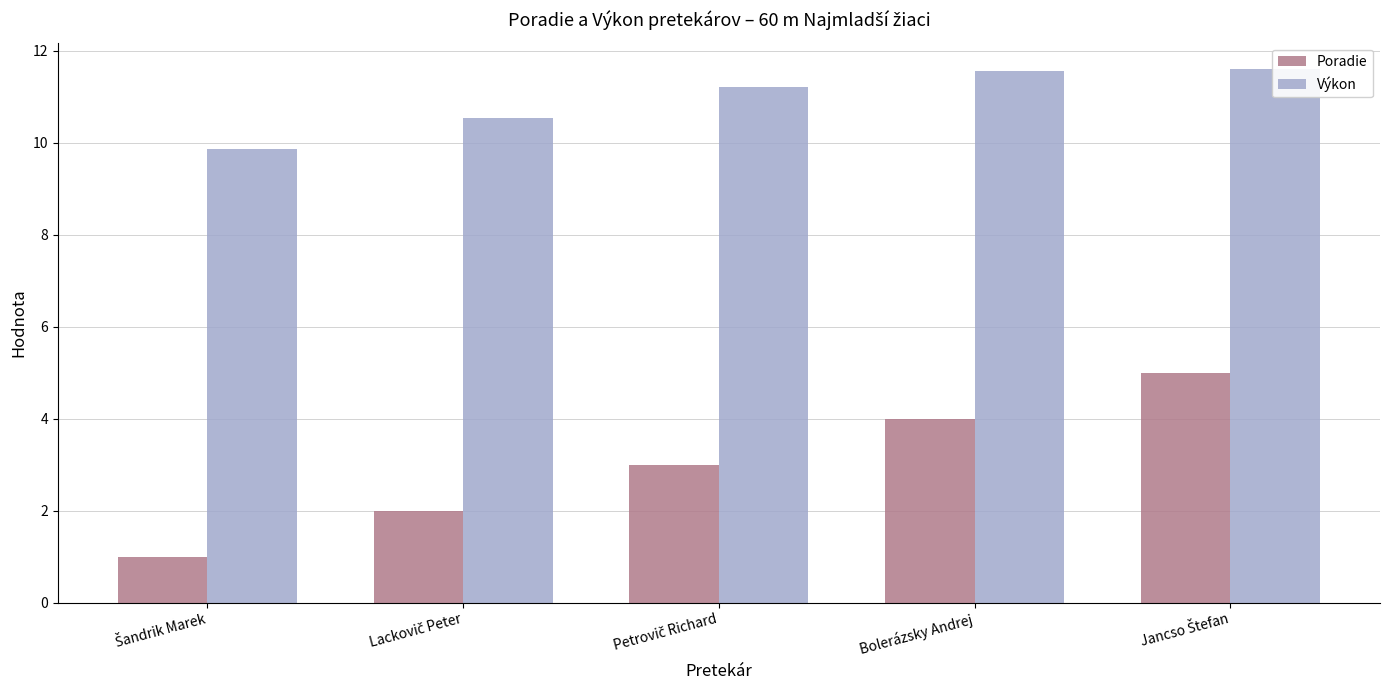

What are all the series names shown in the legend?

Poradie, Výkon